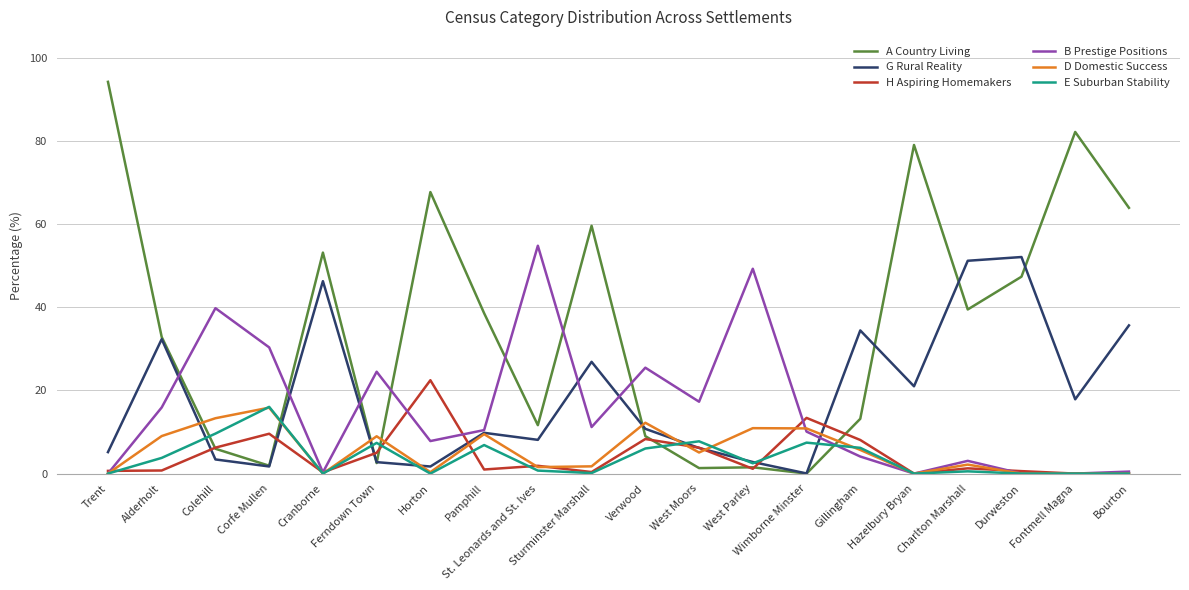

Does the chart display data point markers on the line(s)?

No